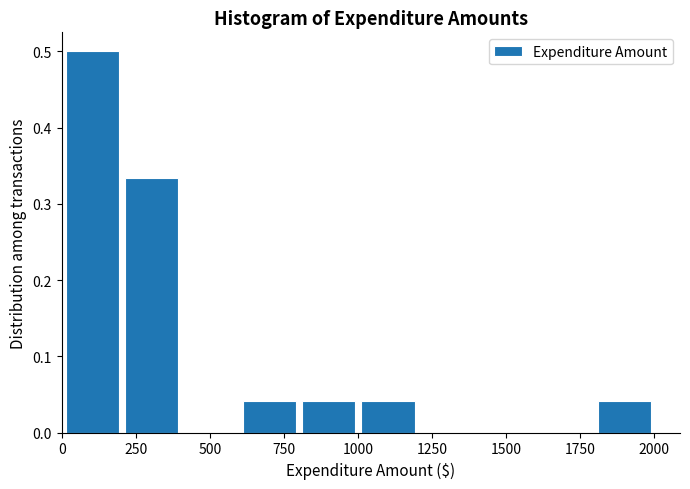

Read against the x-axis, roughly where is the centre of the tallest bar?

100